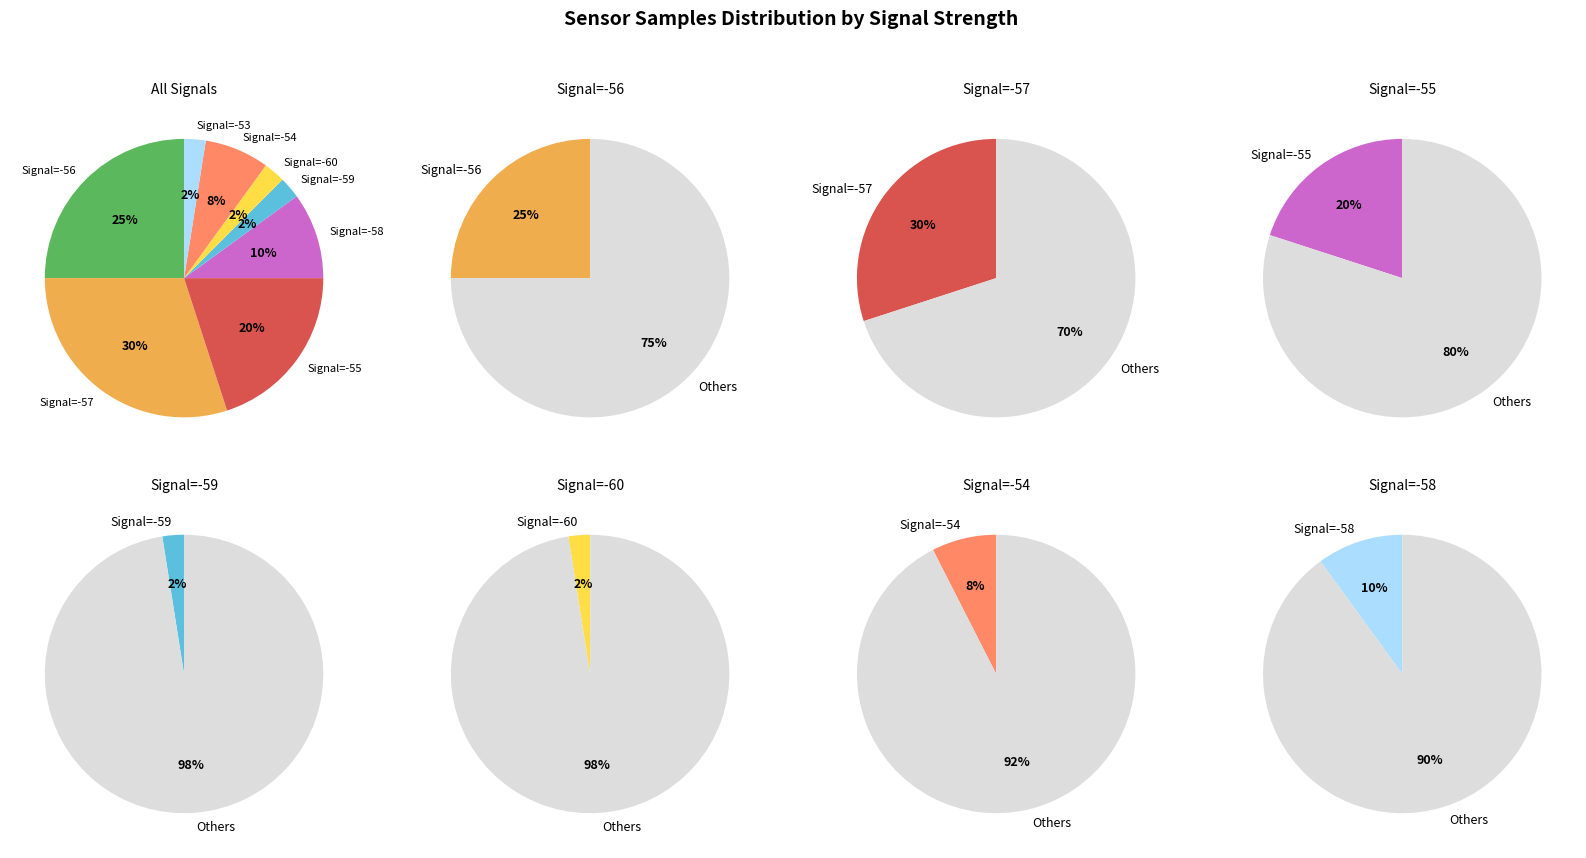

True or false: 27 accounts for 16% of the total.

False